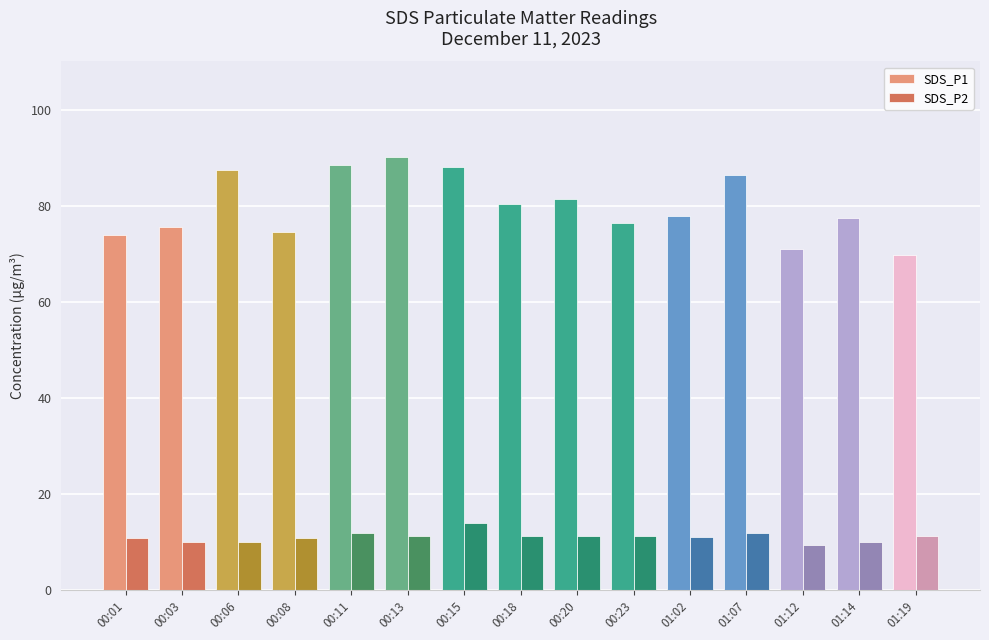

How many data points does each series have?

15